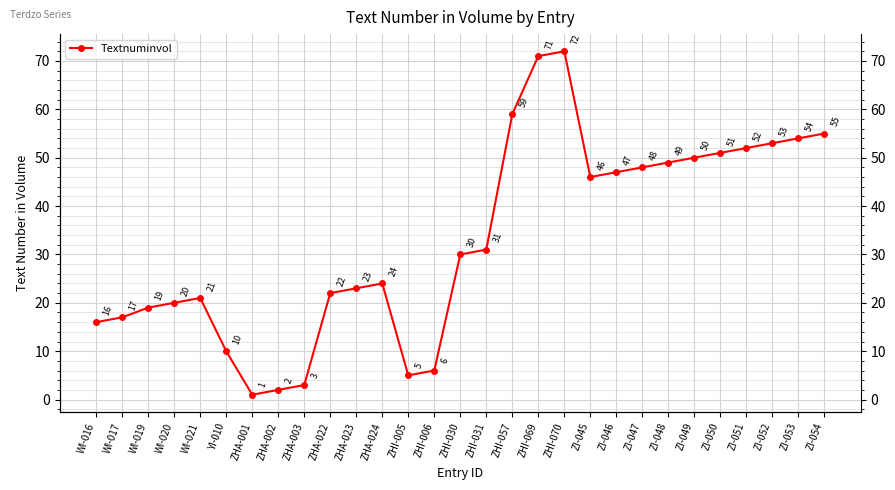

How many points are lower than both their immediate neighbors (excluding endpoints)?

3